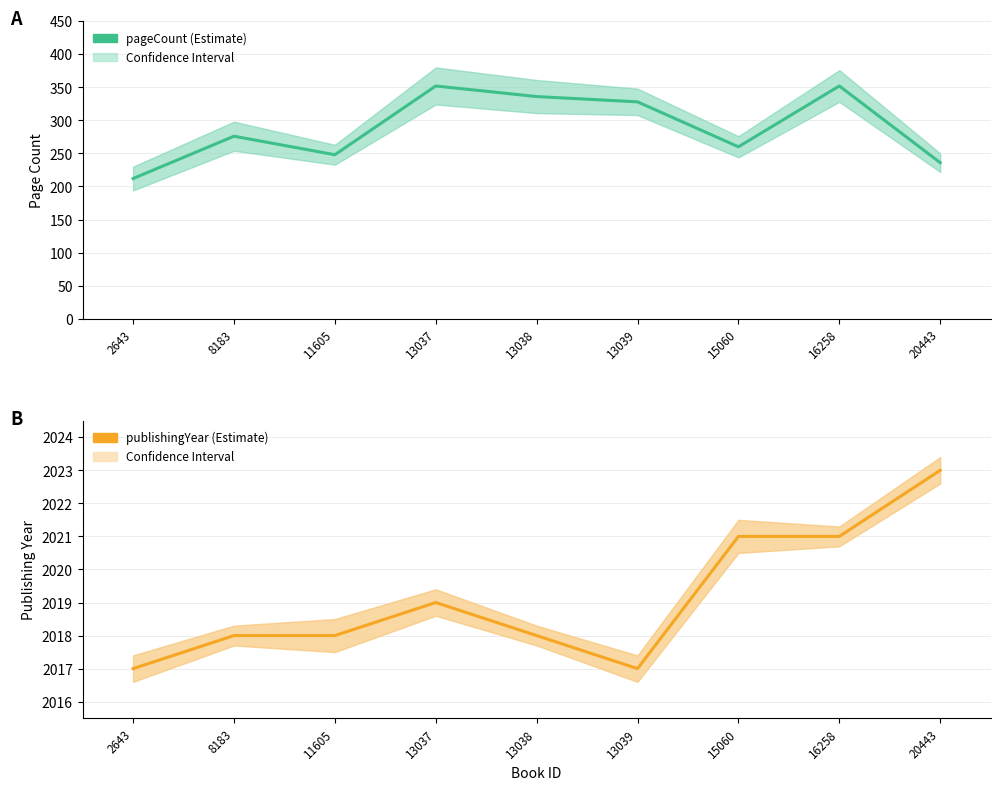

Which category has the lowest value across all series?

2643